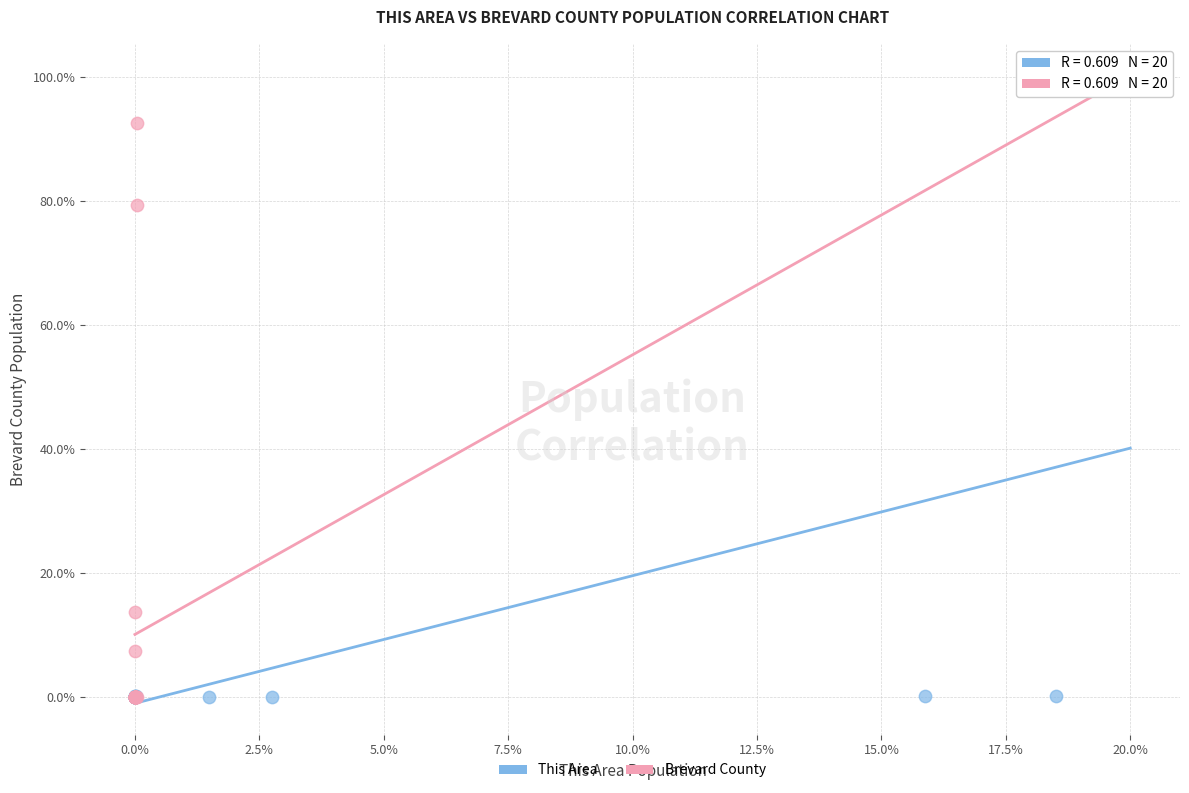

Which series has the largest Y range (max minus min)?

Brevard County